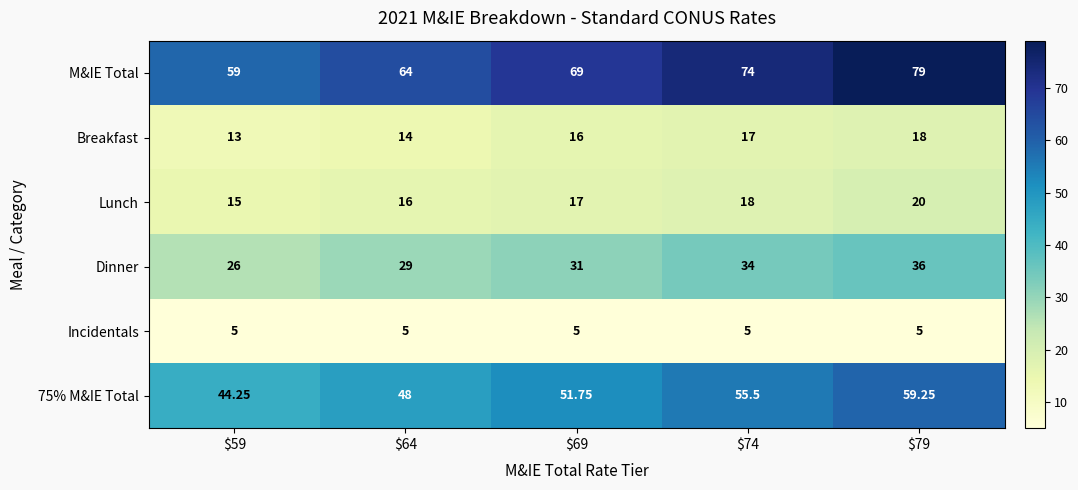

Which series has the largest range (max minus min)?

M&IE Total